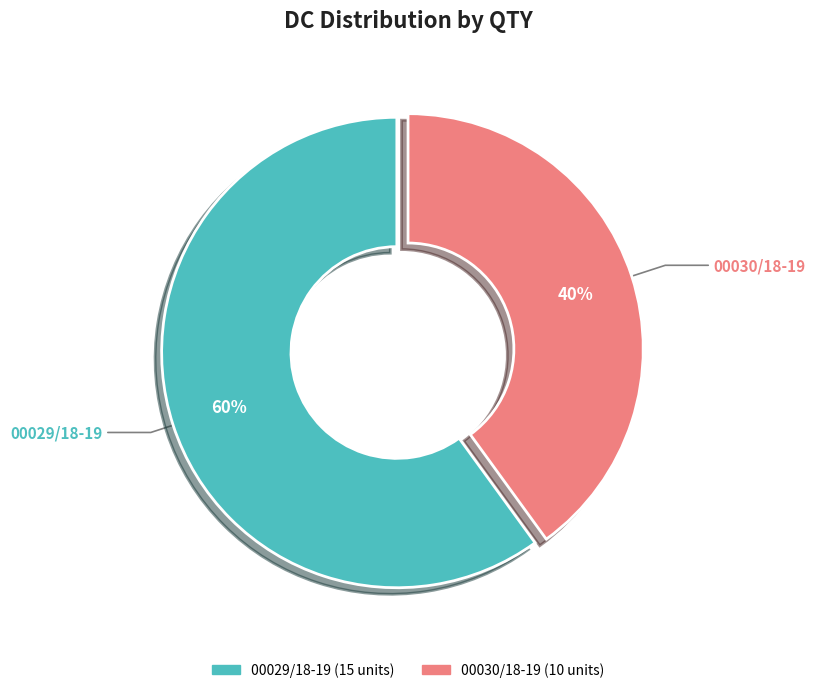

How many segments does this pie chart have?

2